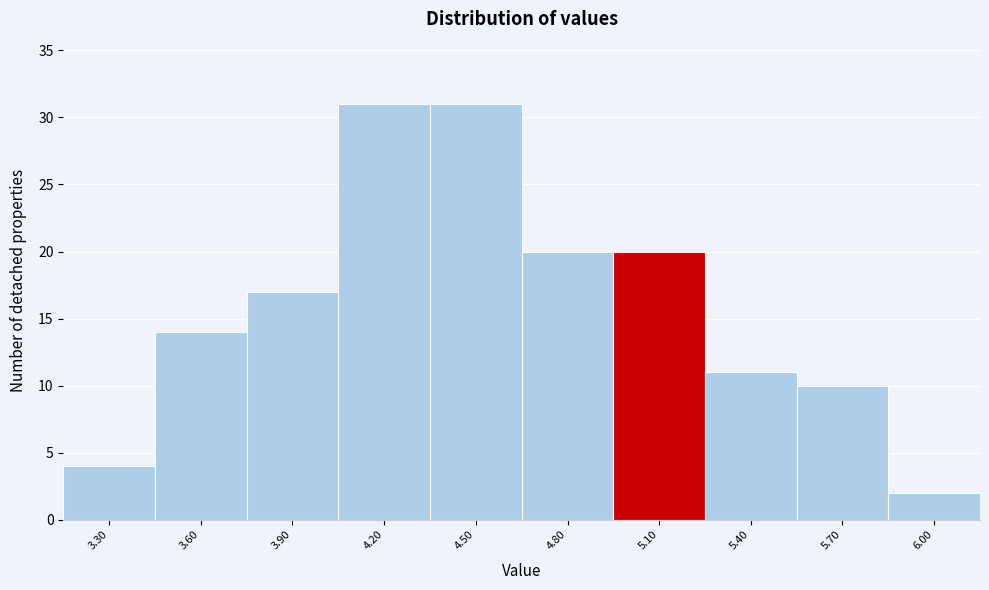

Reading right to left, transcribe all the data shown in this chart.

6.00=2	5.70=10	5.40=11	5.10=20	4.80=20	4.50=31	4.20=31	3.90=17	3.60=14	3.30=4